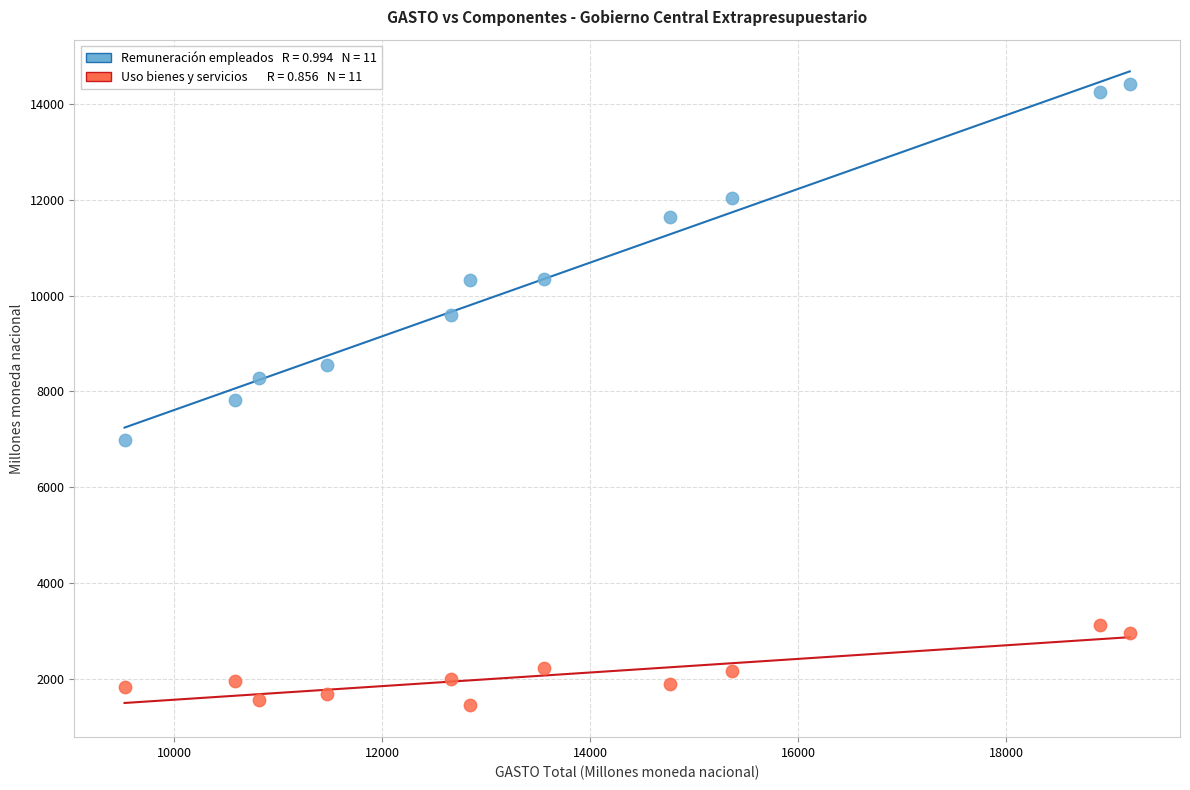

Across all data points, what is the range of Y values (max minus min)?

12947.4